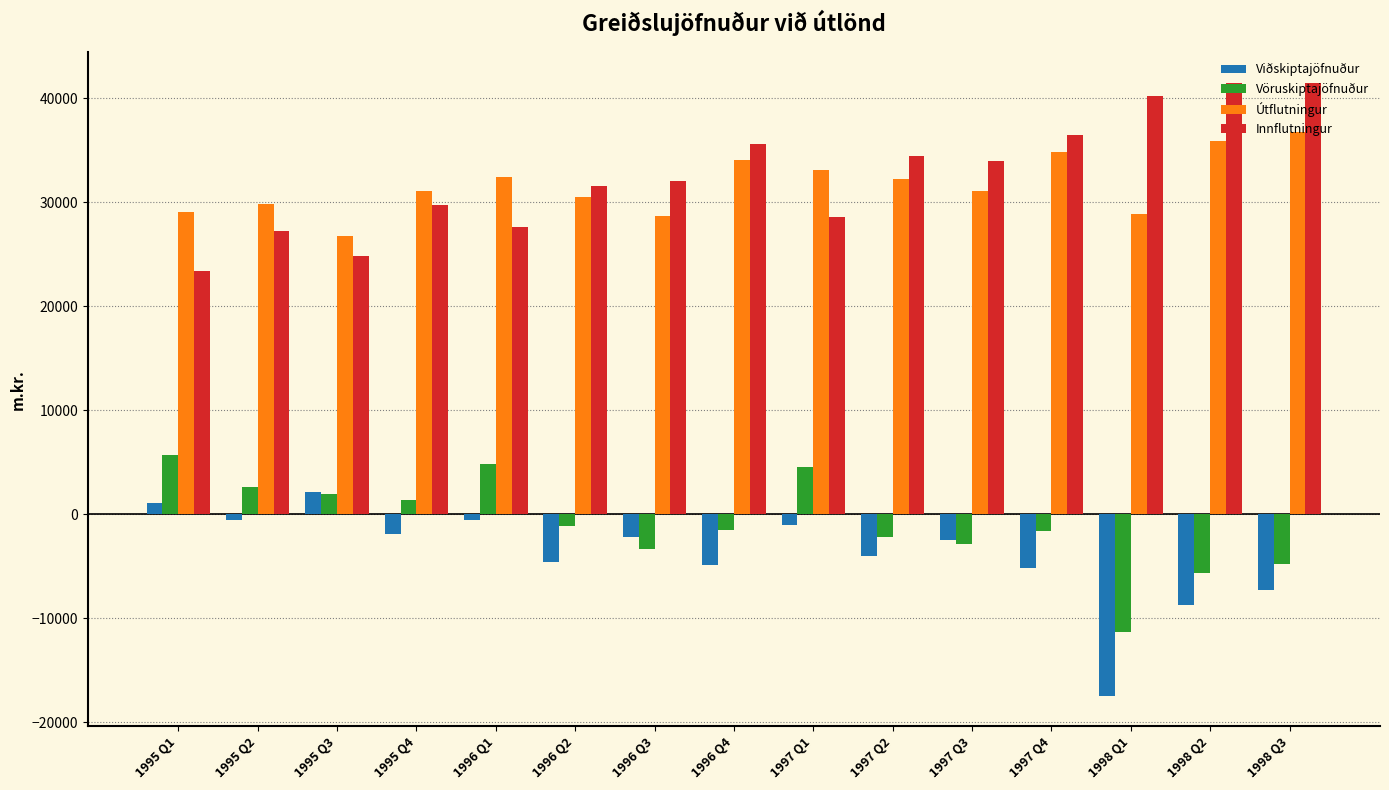

Does the chart contain stacked bars?

No